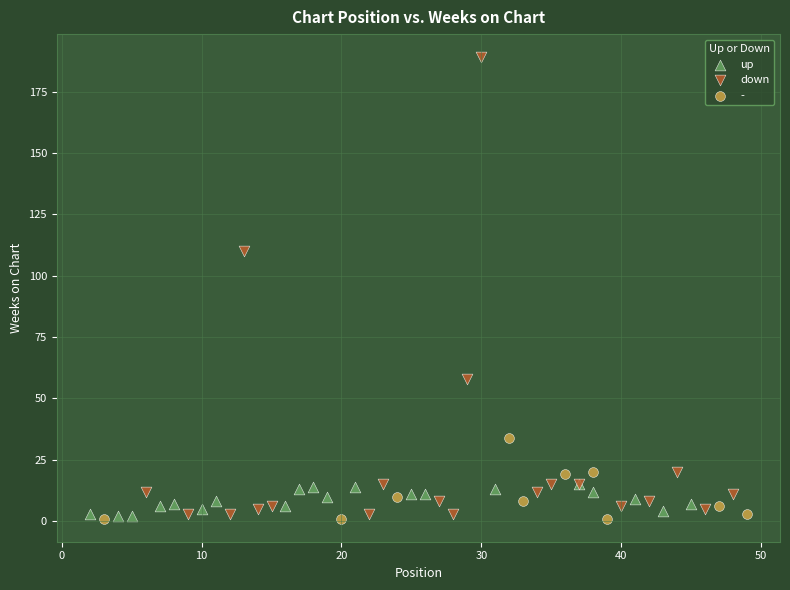

Which series contains the highest Y value?

down